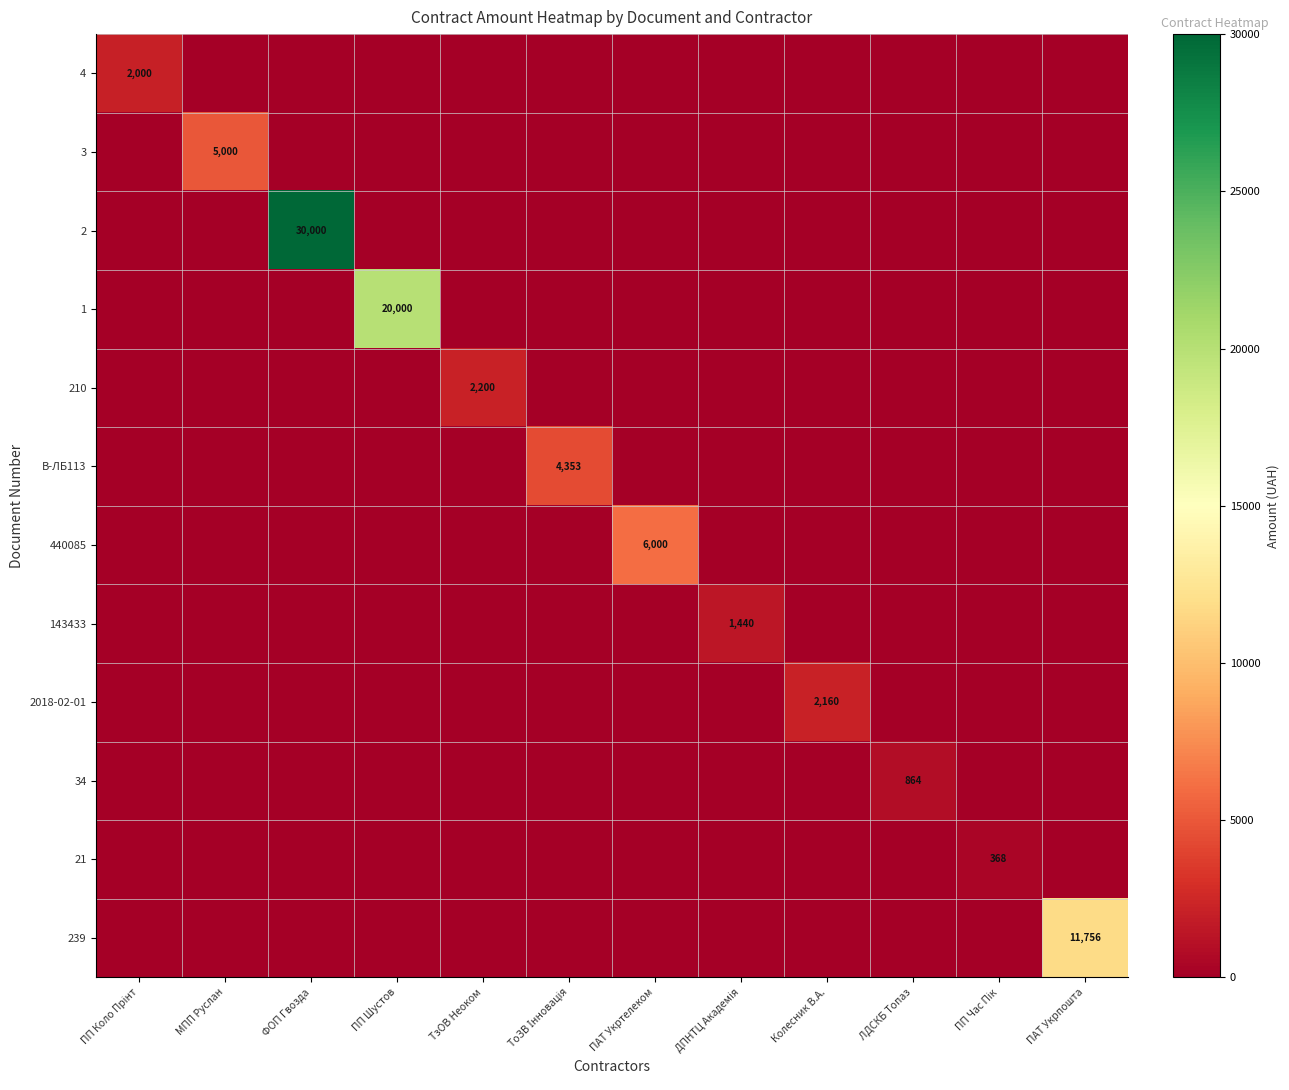

The 2 series shows 16083 at ФОП Гвозда. True or false?

False